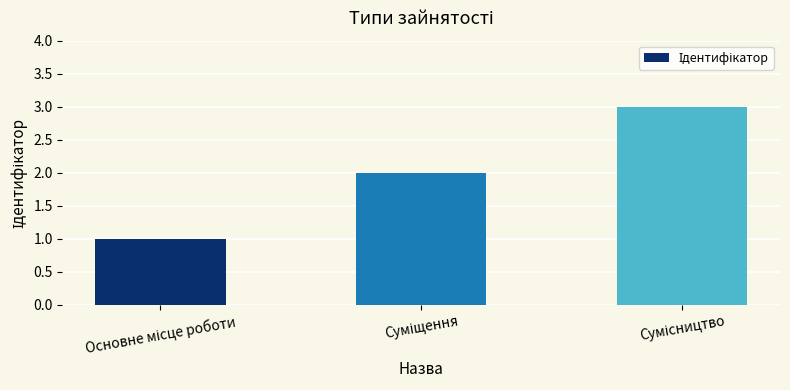

What is the greatest value displayed?

3